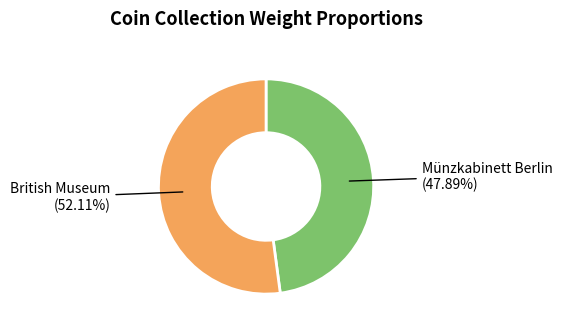

Is there any slice that represents more than half of the pie?

Yes